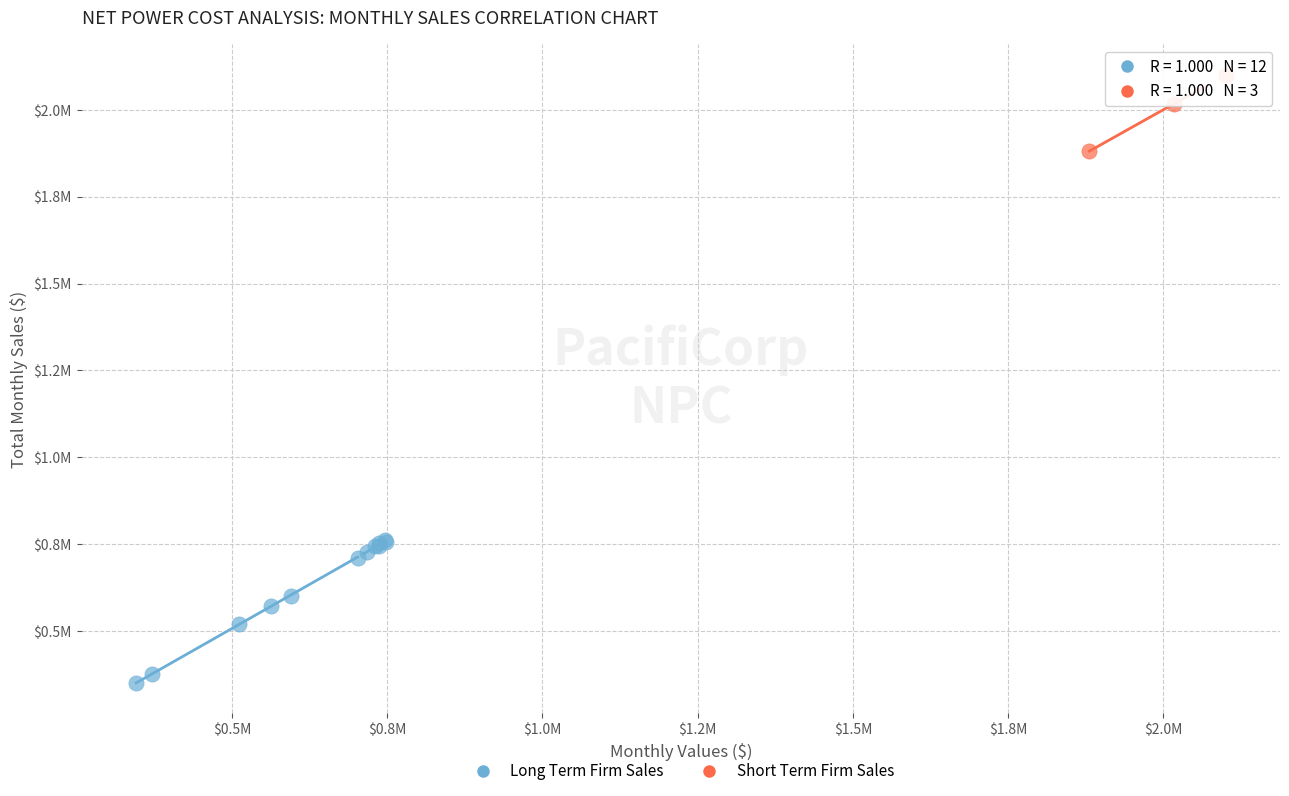

What are all the series names shown in the legend?

Long Term Firm Sales, Short Term Firm Sales